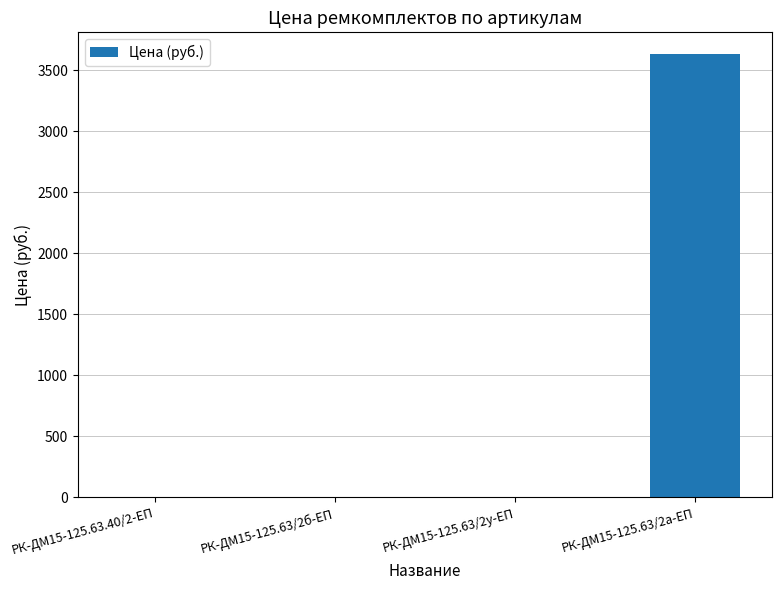

What is the average value?

907.0